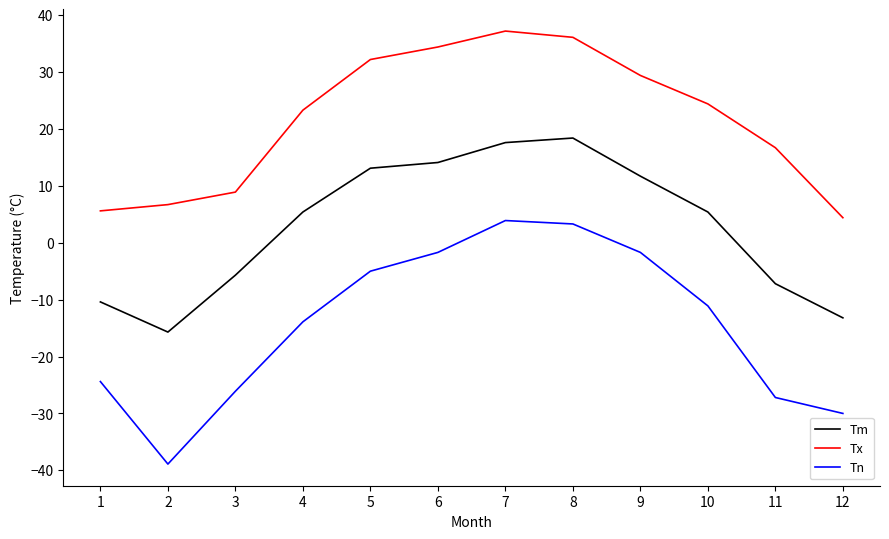

What is the difference between the Tx values at 4 and 9?

6.1